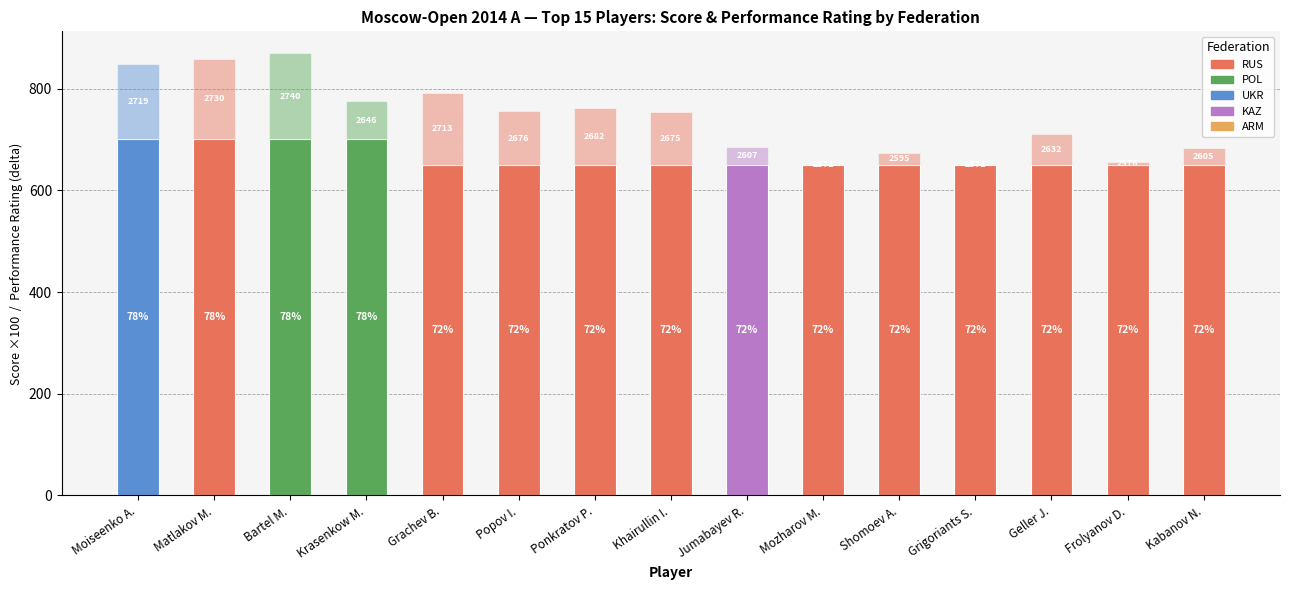

What is the greatest value displayed?

700